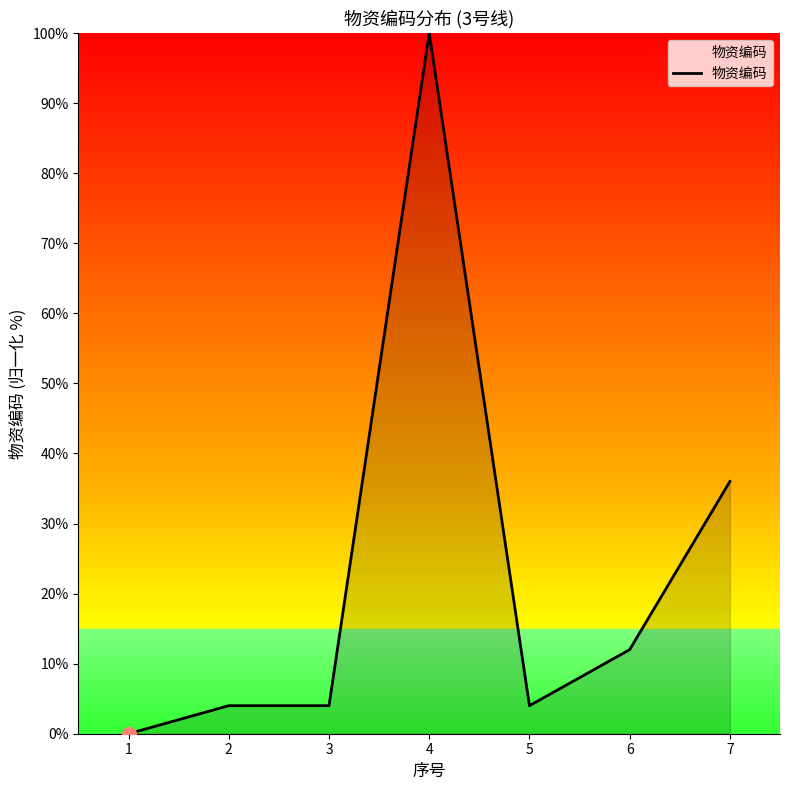

Between 6 and 7, which is larger?

7